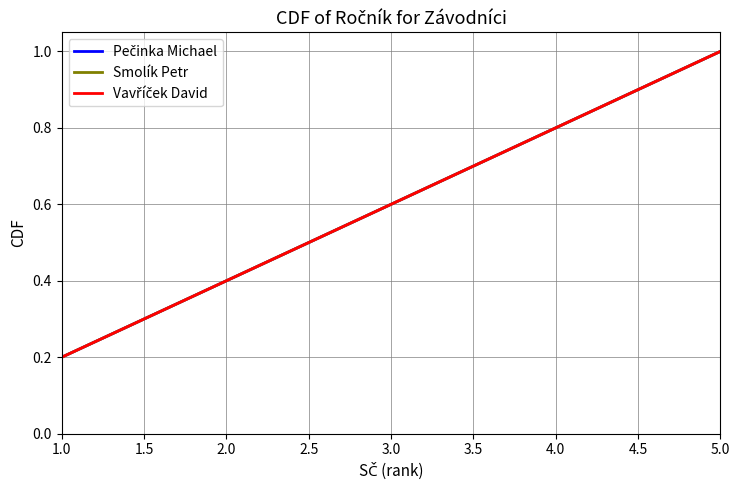

True or false: Vavříček David and Smolík Petr intersect in this chart.

False